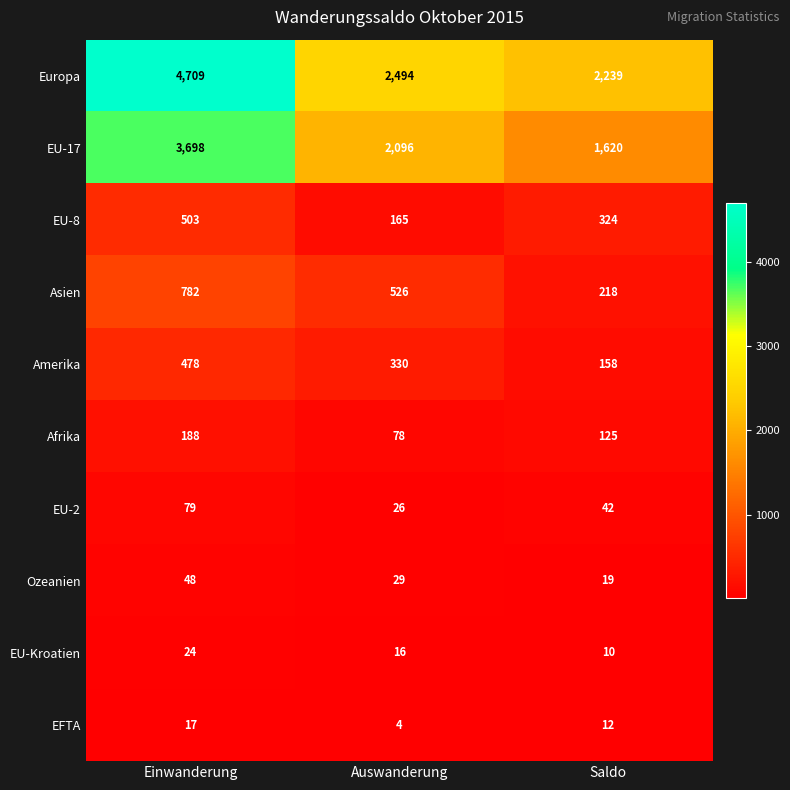

At which label does EU-2 first exceed 42?

Einwanderung